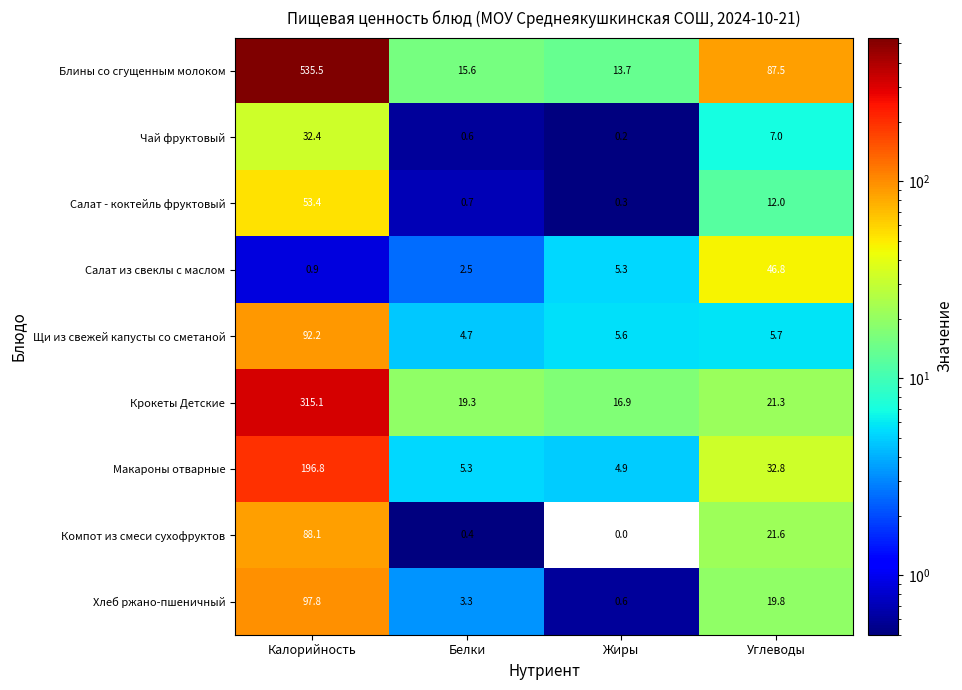

What is the greatest value displayed?

535.5